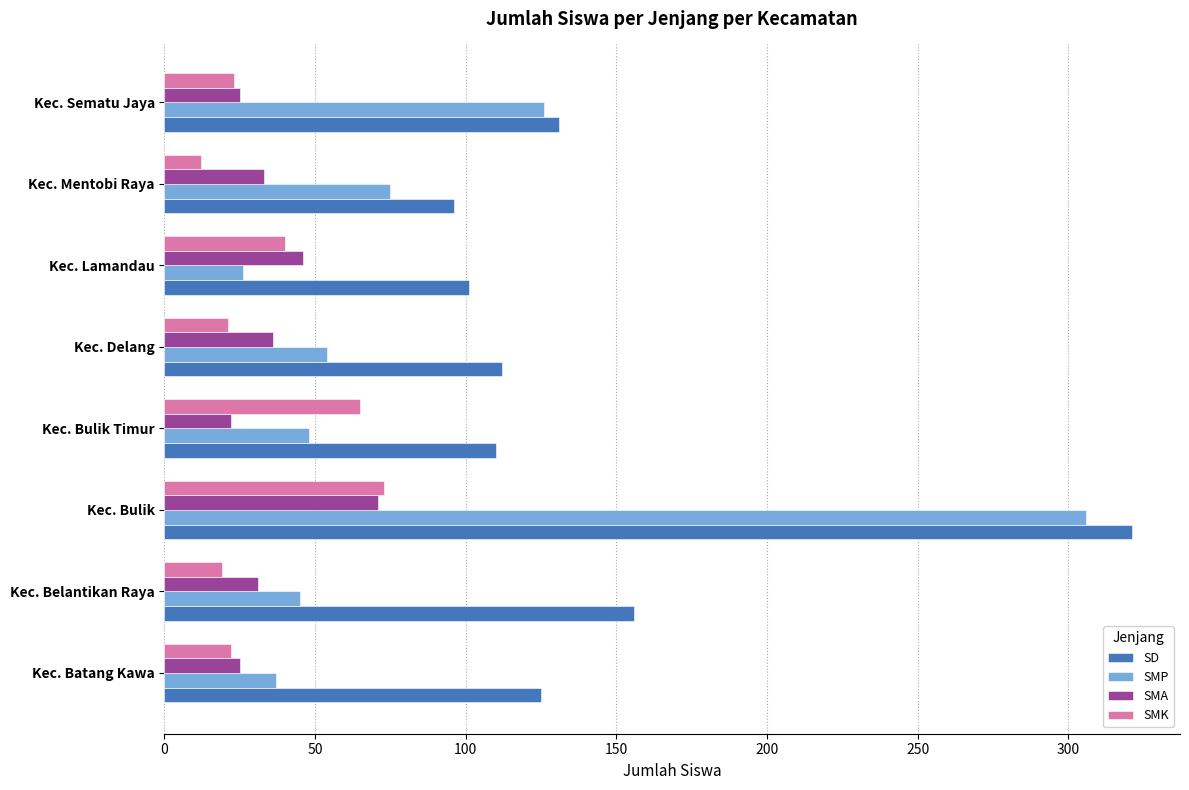

What is the average value of the SD series?

144